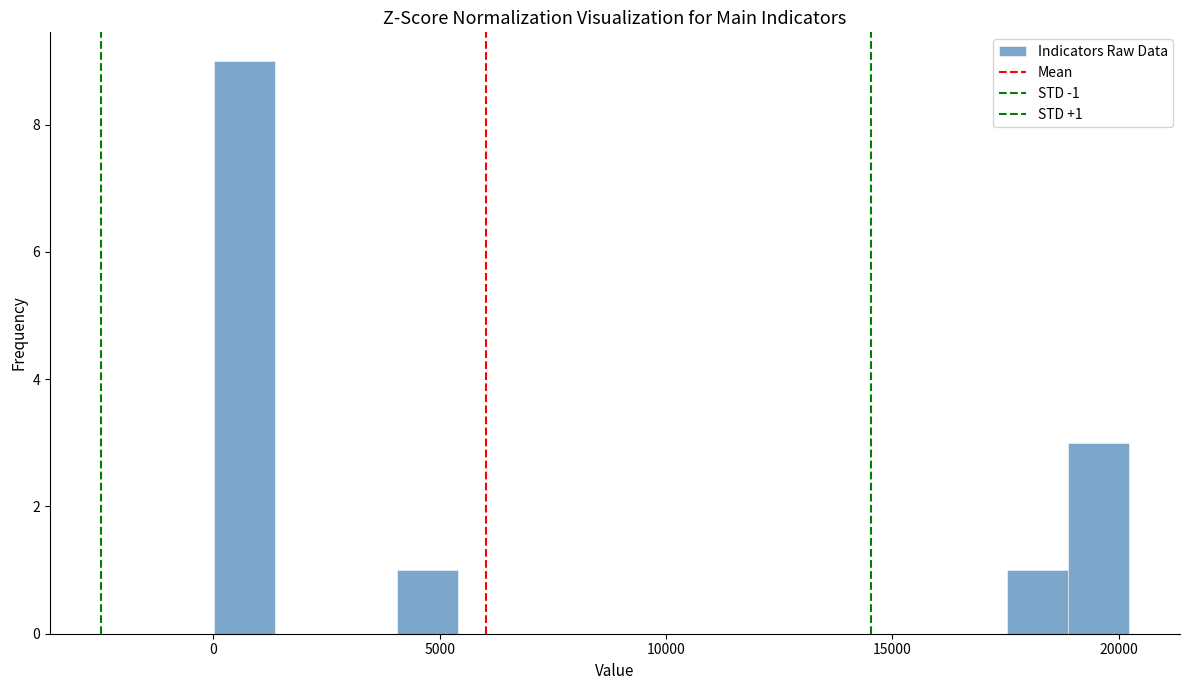

Read against the x-axis, roughly where is the centre of the tallest bar?

500